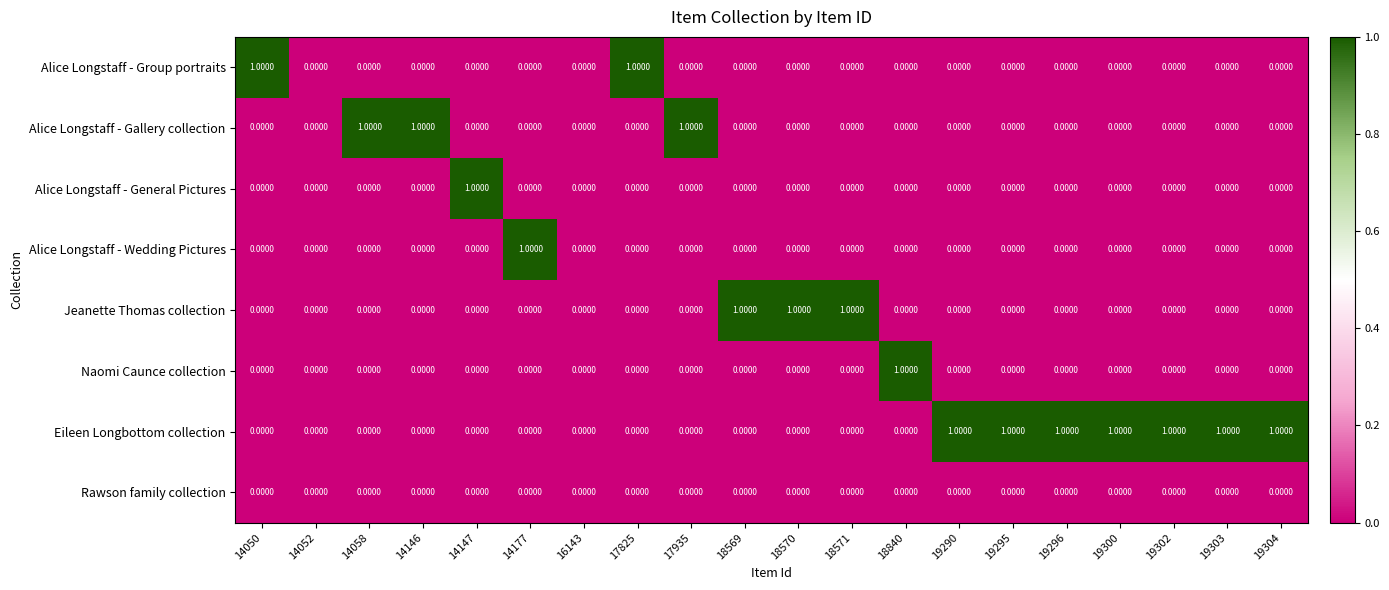

Count the number of data series in this chart.

8